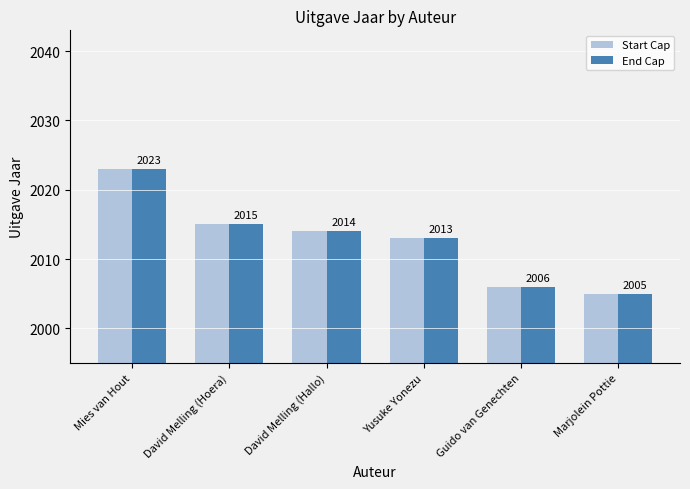

Rank the categories by End Cap value from highest to lowest.

Mies van Hout, David Melling (Hoera), David Melling (Hallo), Yusuke Yonezu, Guido van Genechten, Marjolein Pottie